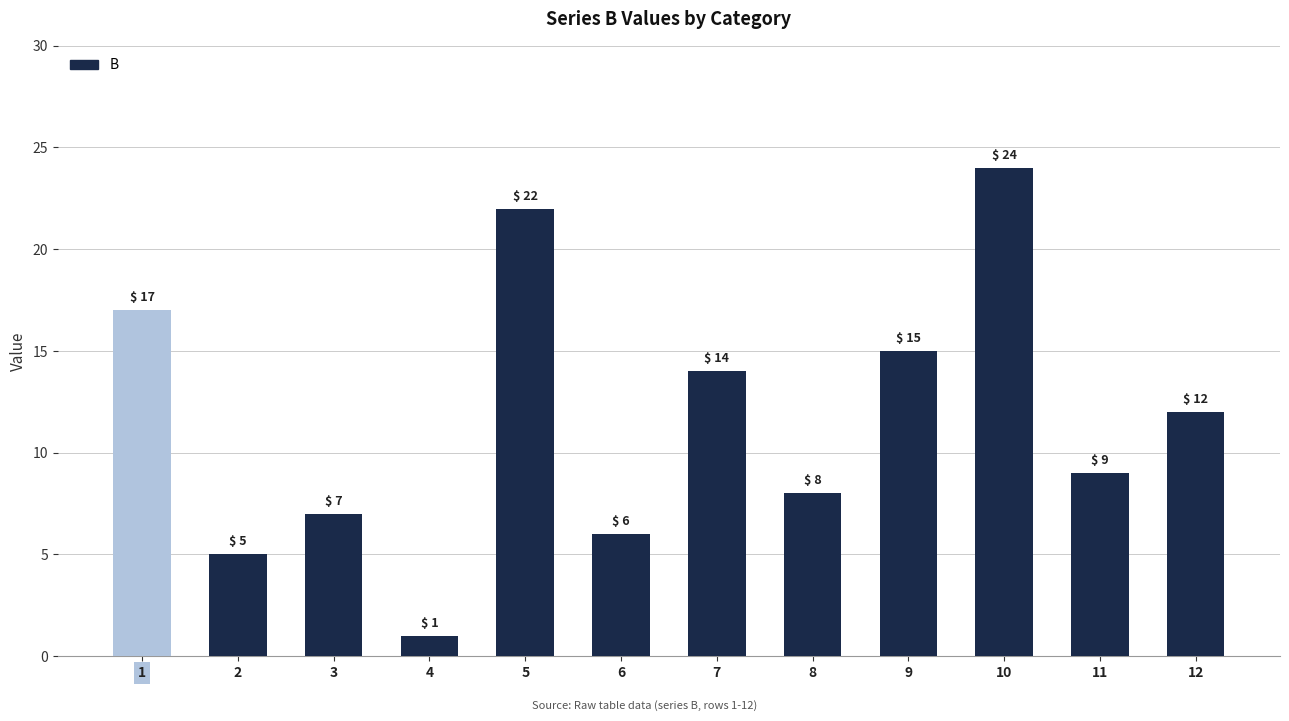

List the labels in order of value, largest first.

10, 5, 1, 9, 7, 12, 11, 8, 3, 6, 2, 4